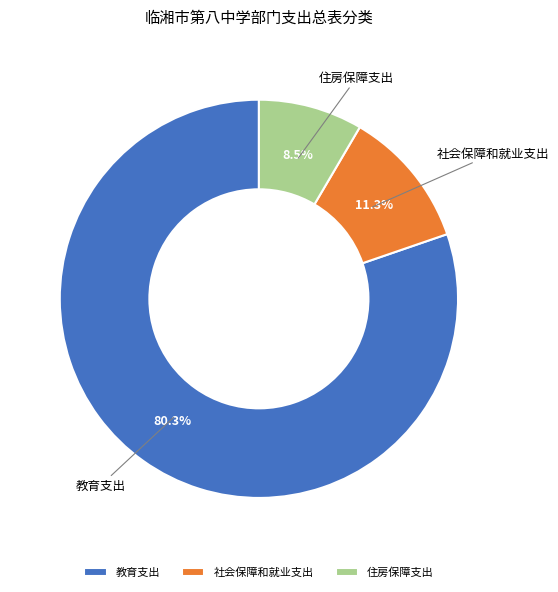

Count the number of slices in the pie.

3